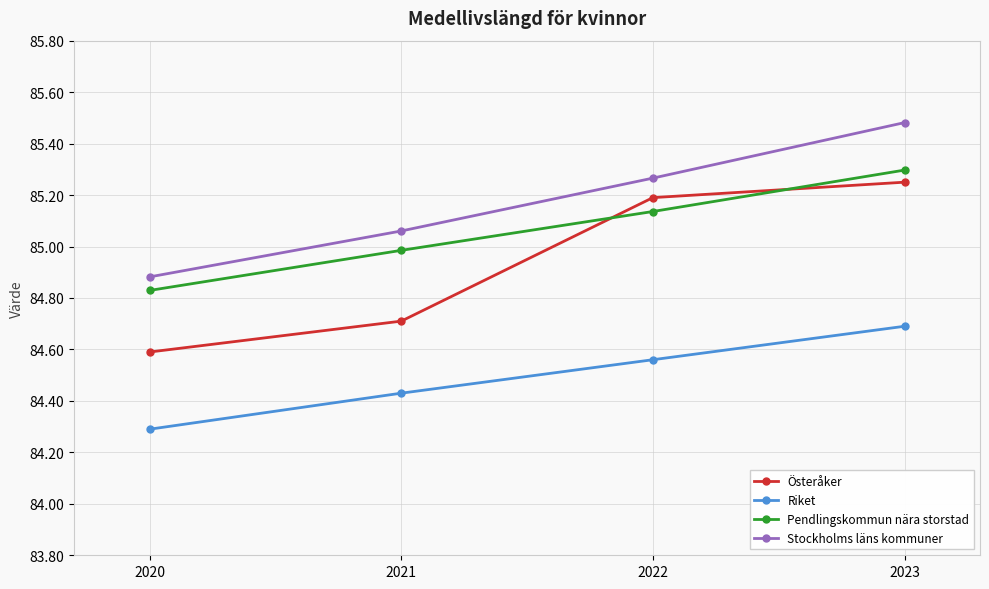

Does the chart have visible grid lines?

Yes